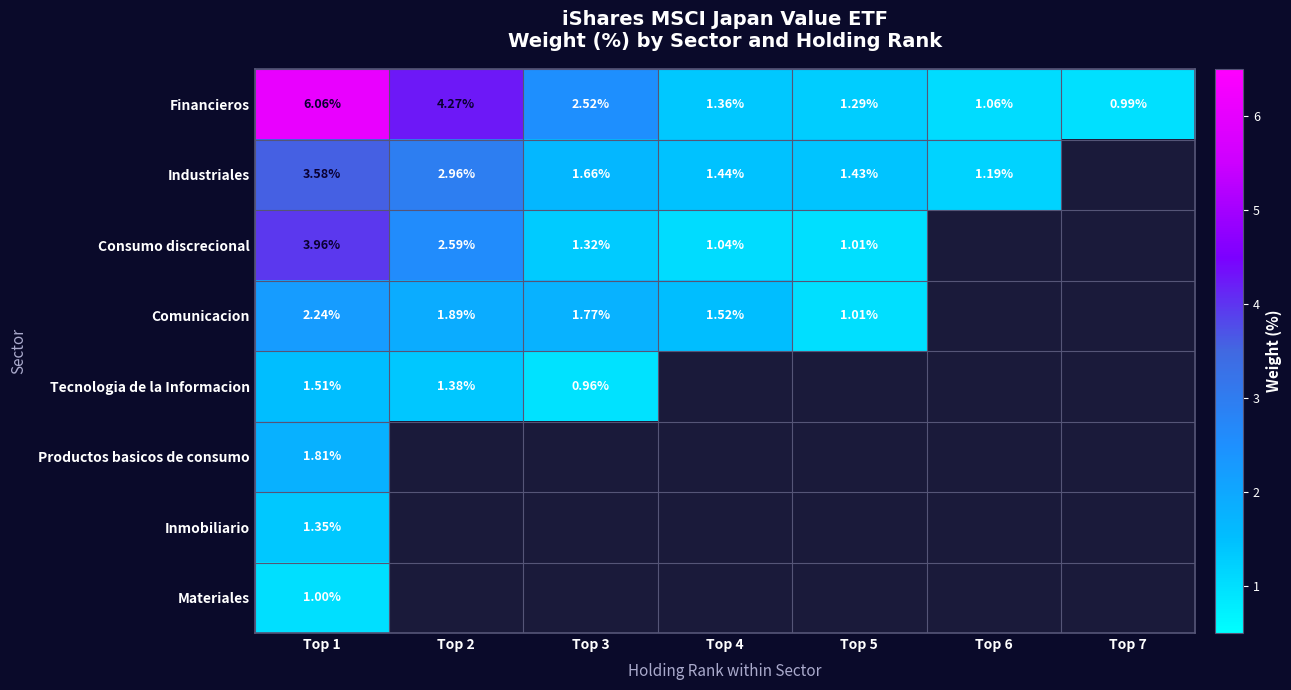

At which category is the sum across all series the highest?

Top 1